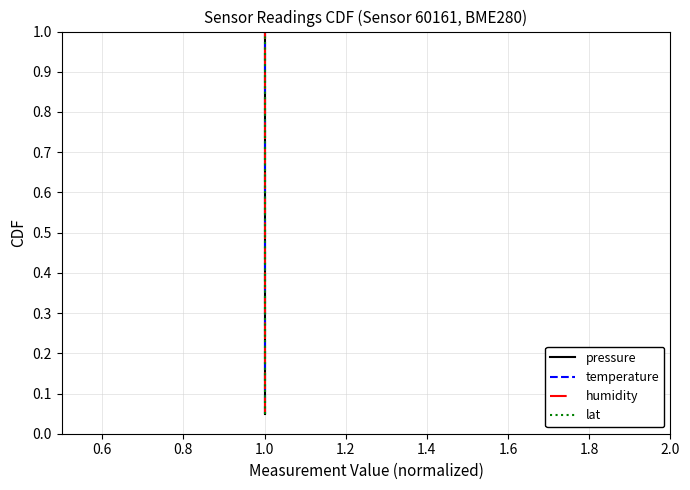

What are all the series names shown in the legend?

pressure, temperature, humidity, lat